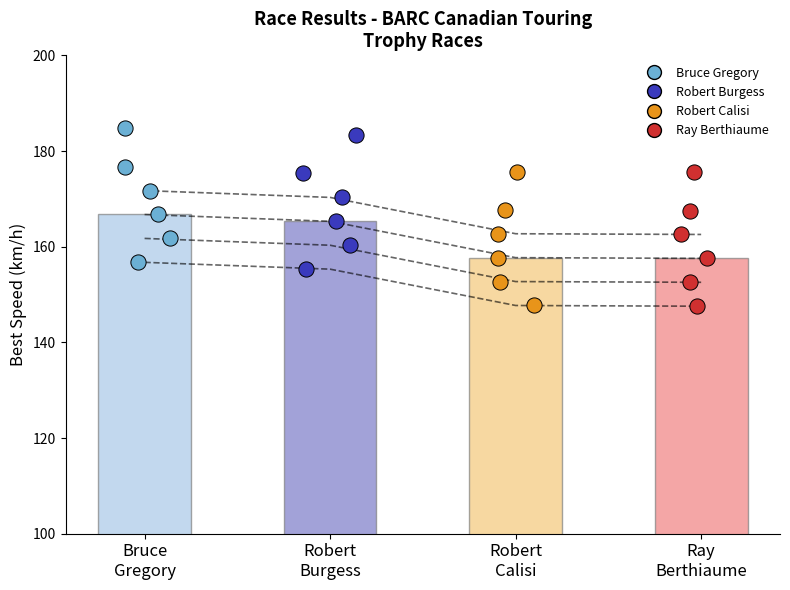

Is the value of Ray
Berthiaume at Ray
Berthiaume greater than the value of Bruce
Gregory at Robert
Burgess?

Yes